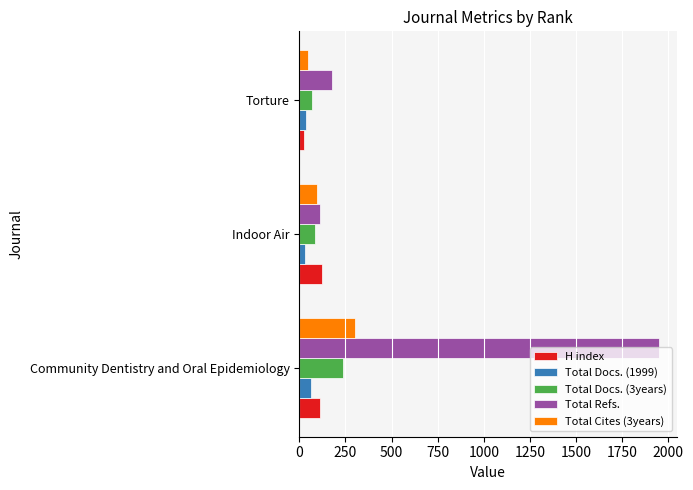

Which series has the widest spread of values?

Total Refs.